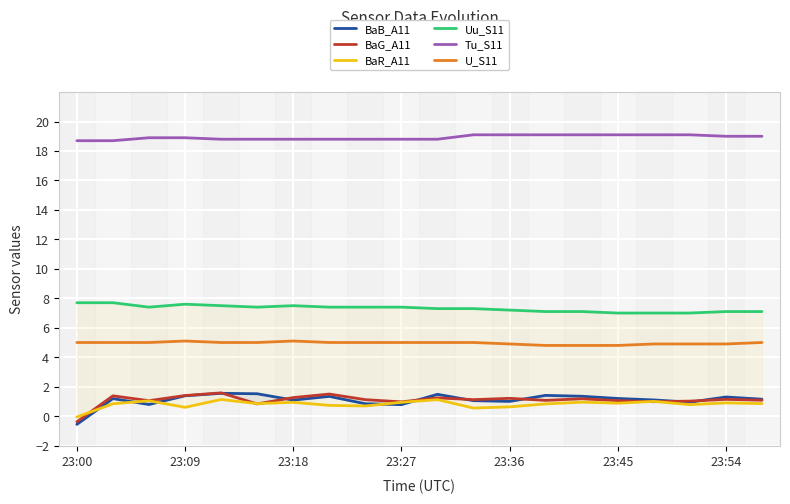

What are all the series names shown in the legend?

BaB_A11, BaG_A11, BaR_A11, Uu_S11, Tu_S11, U_S11